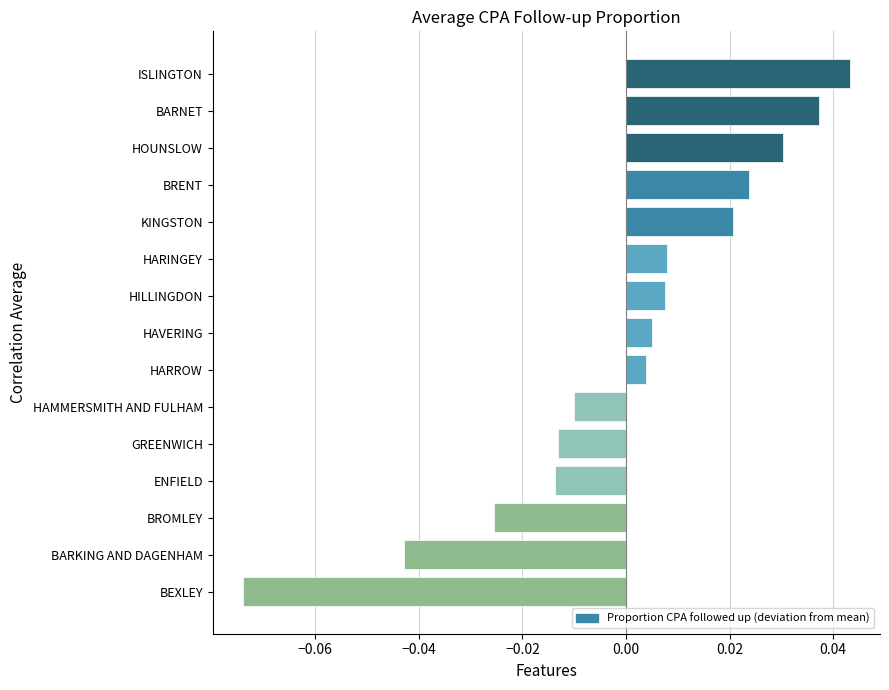

How many series are shown in this chart?

1